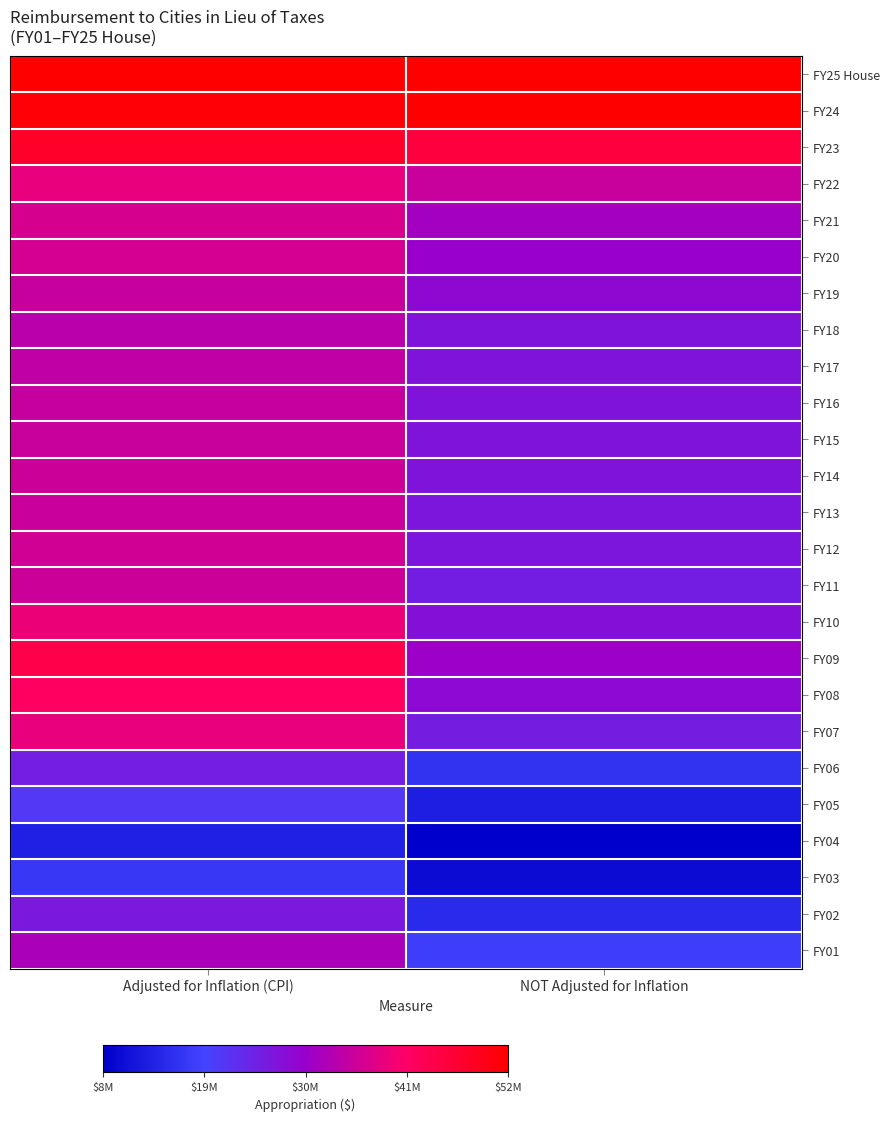

List the series in order of their peak value, highest first.

FY25 House, FY24, FY23, FY09, FY08, FY10, FY22, FY07, FY21, FY20, FY12, FY11, FY14, FY13, FY15, FY19, FY16, FY17, FY18, FY01, FY02, FY06, FY05, FY03, FY04